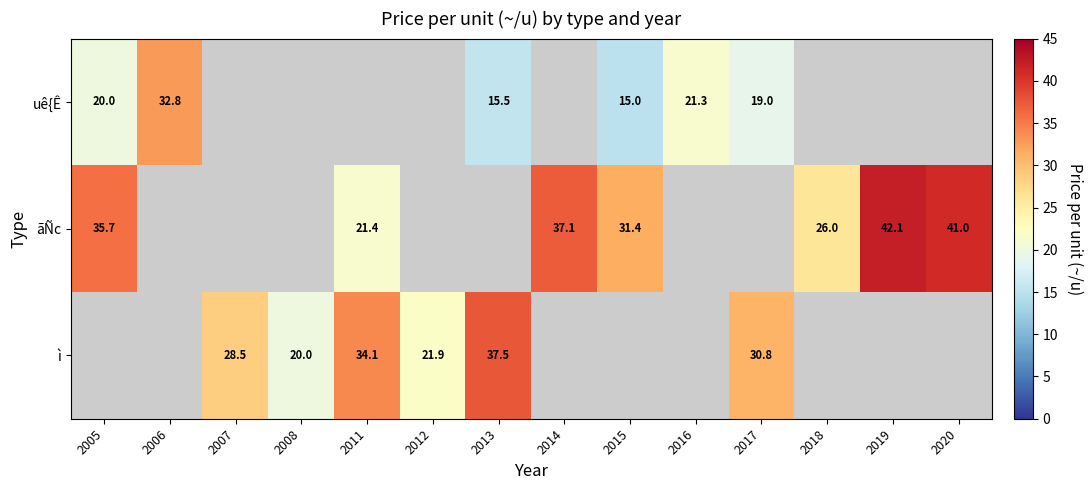

The ãÑc series shows 28.6 at 2019. True or false?

False